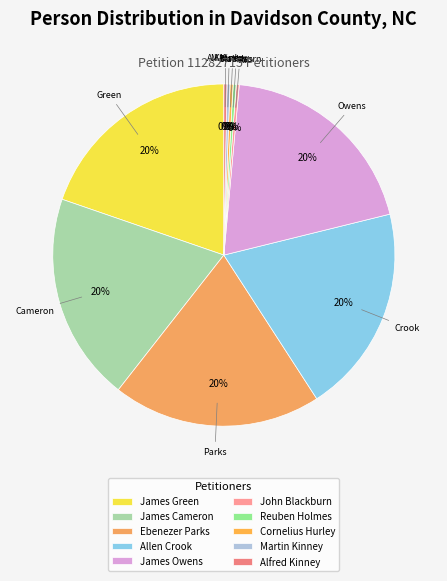

How many segments does this pie chart have?

10